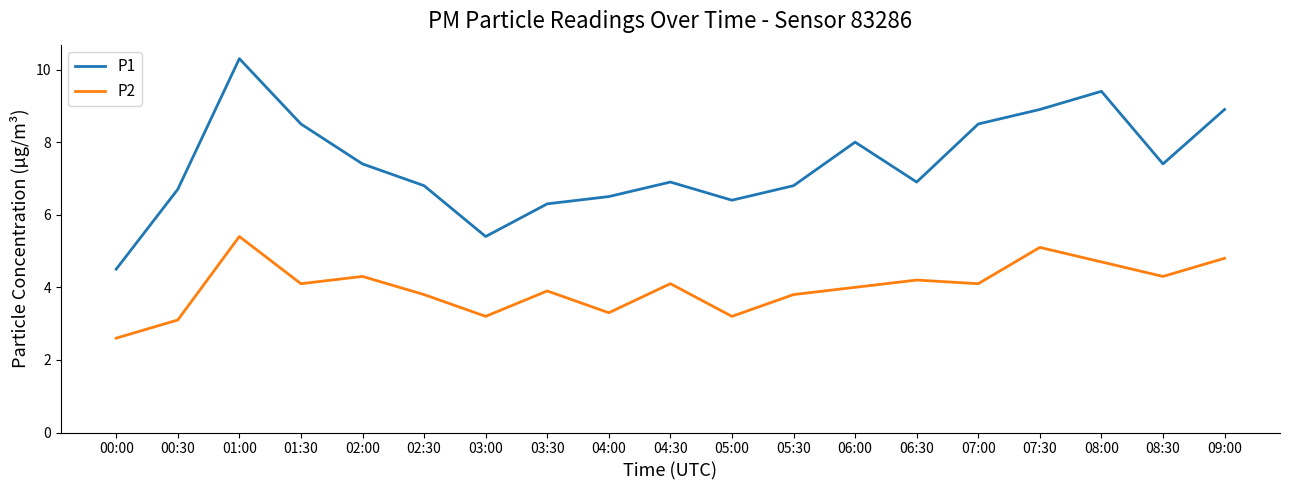

The value of P1 at 03:30 is 9.7. True or false?

False